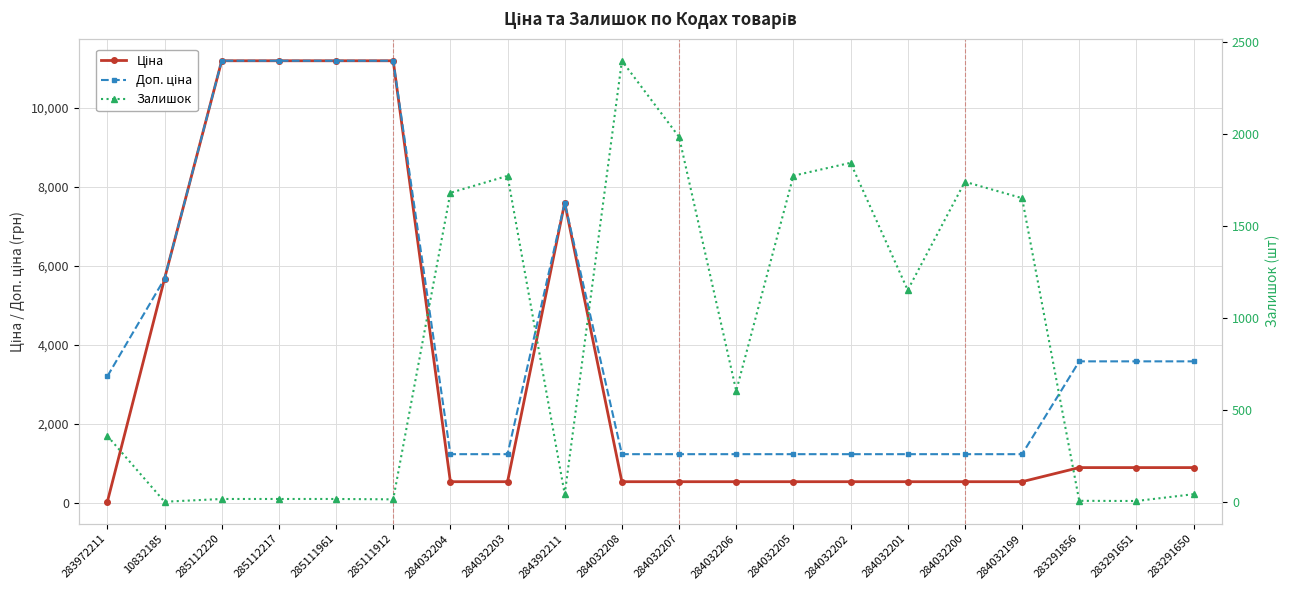

Rank the series at 284032203 from lowest to highest value.

Ціна, Доп. ціна, Залишок